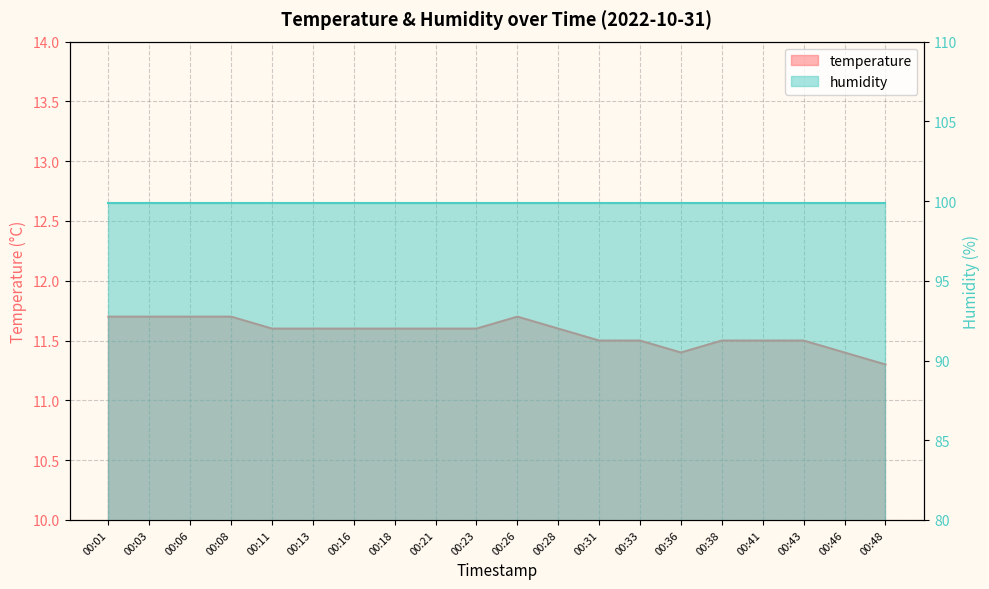

How many values are between 11 and 12?

20